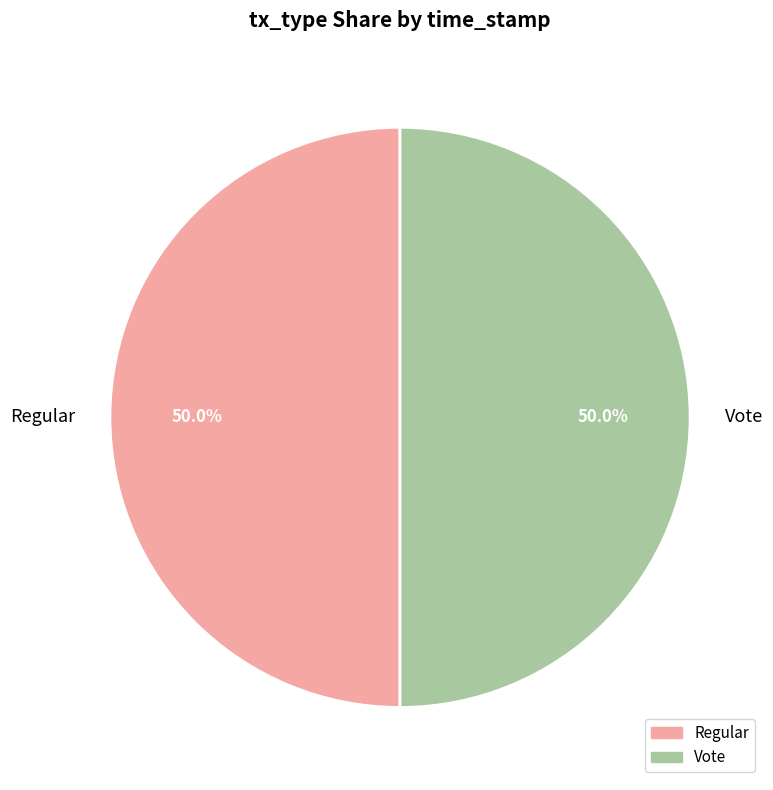

Approximately how many times larger is the value at Vote compared to Regular?

1.0